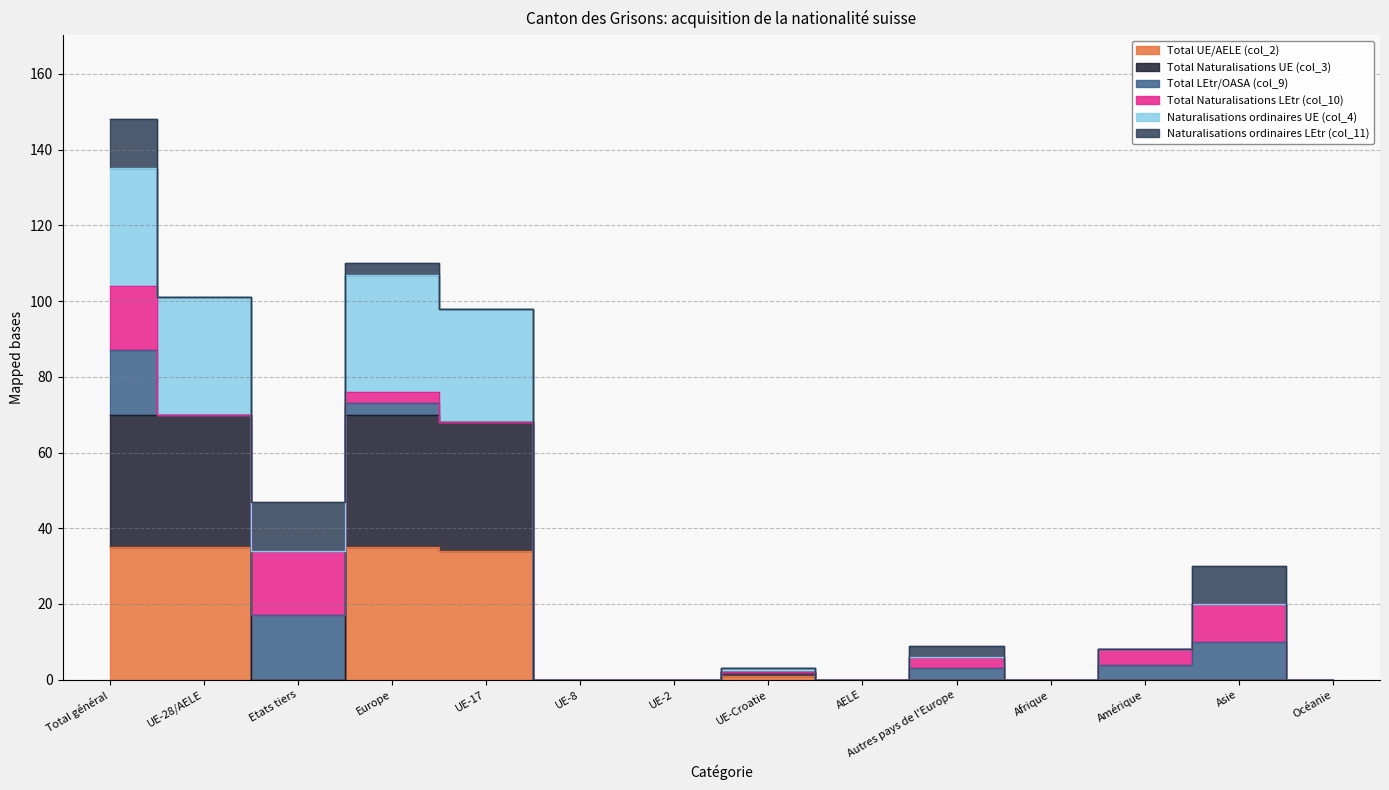

How many categories are shown in the chart?

14